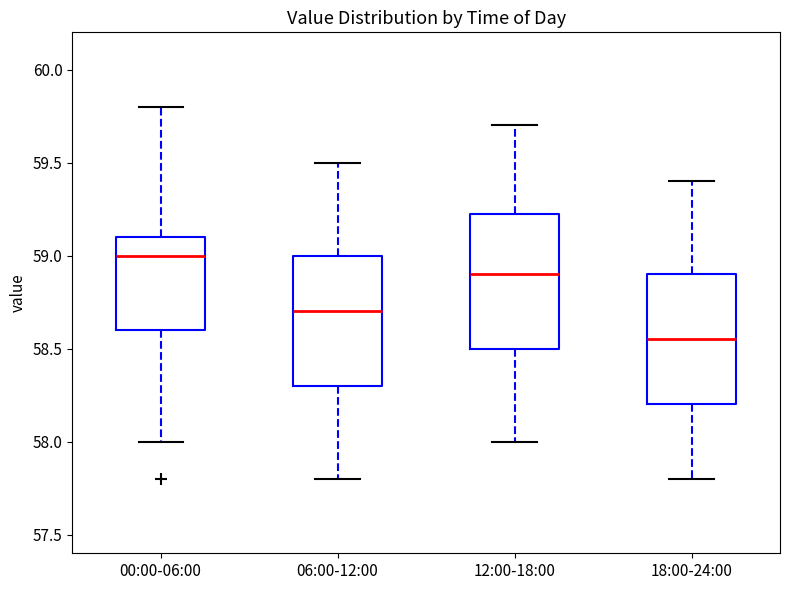

Reading left to right, transcribe this box plot: for each box, give where its median line is, the range the box spans, and where its two whiskers end, as read against the y-axis. The values are not printed on the chart, so give them approximately, as read against the axis.

00:00-06:00: median 59.00, box 58.60 to 59.10, whiskers 58.00 to 59.80
06:00-12:00: median 58.70, box 58.30 to 59.00, whiskers 57.80 to 59.50
12:00-18:00: median 58.90, box 58.50 to 59.25, whiskers 58.00 to 59.70
18:00-24:00: median 58.55, box 58.20 to 58.90, whiskers 57.80 to 59.40